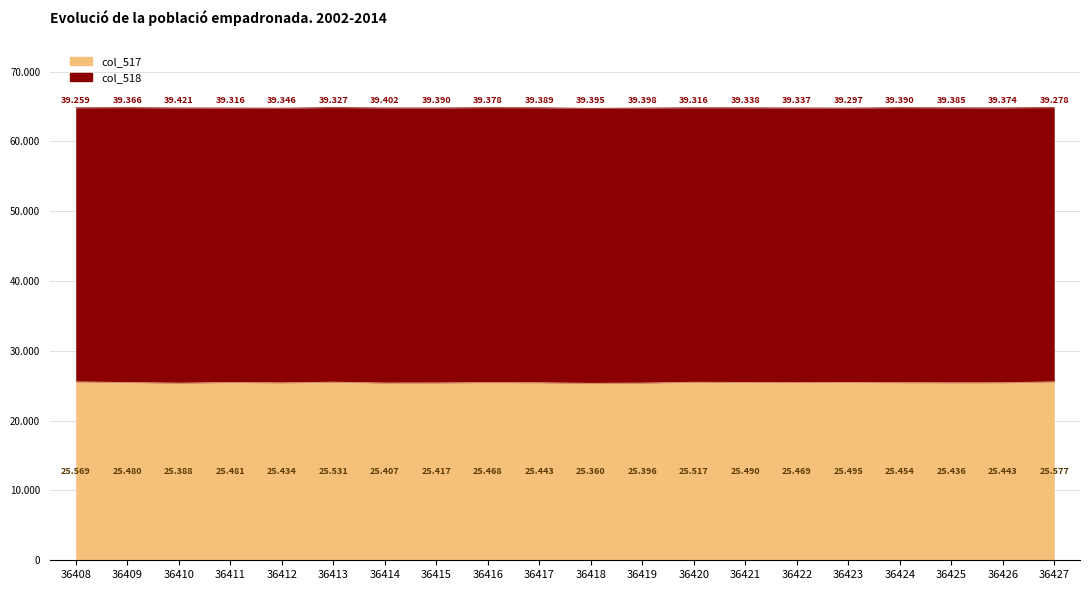

Is it true that the value at 36413 is 14077?

False